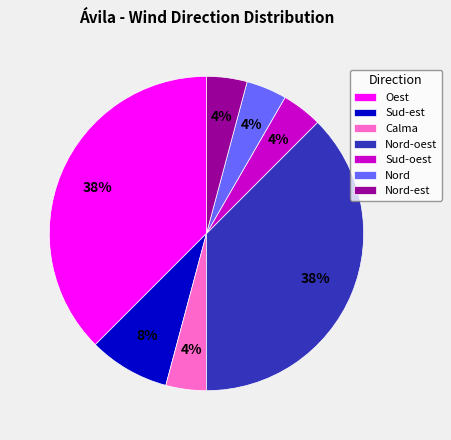

Is it true that Sud-oest is 16% of the pie?

False